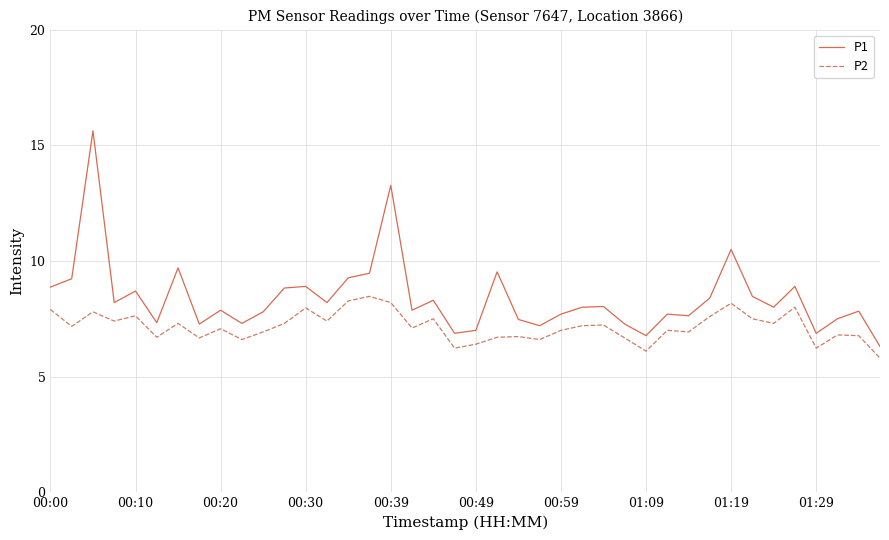

Which series has the largest total across all categories?

P1